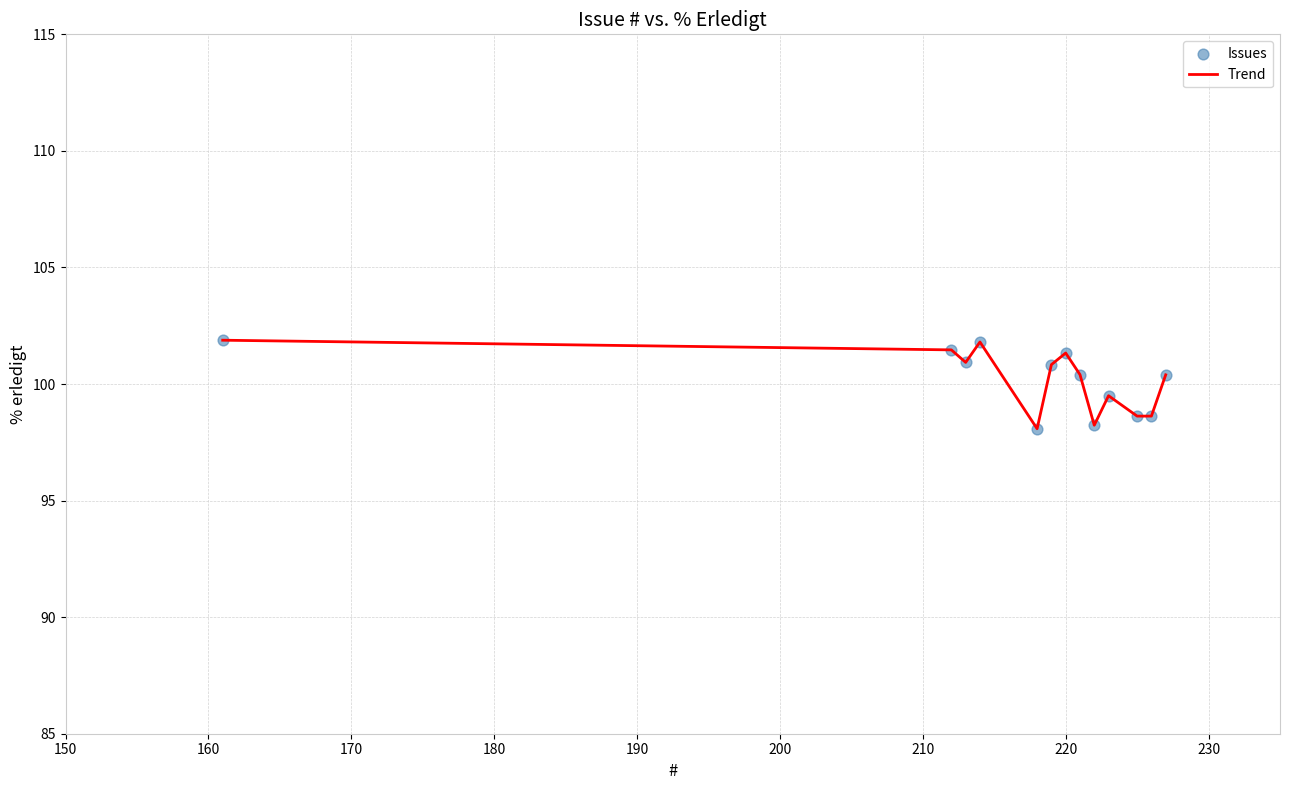

What is the smallest value displayed?

98.1